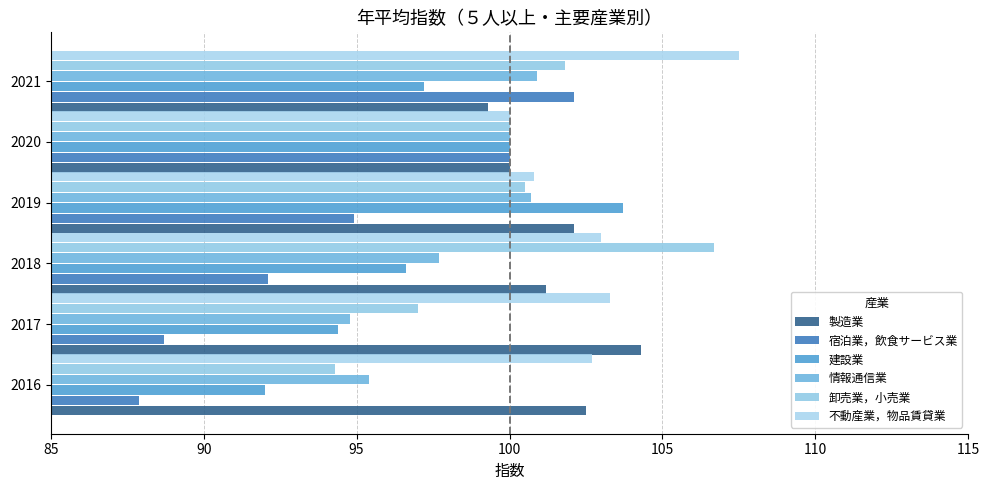

What is the sum of all 卸売業，小売業 values?

600.3